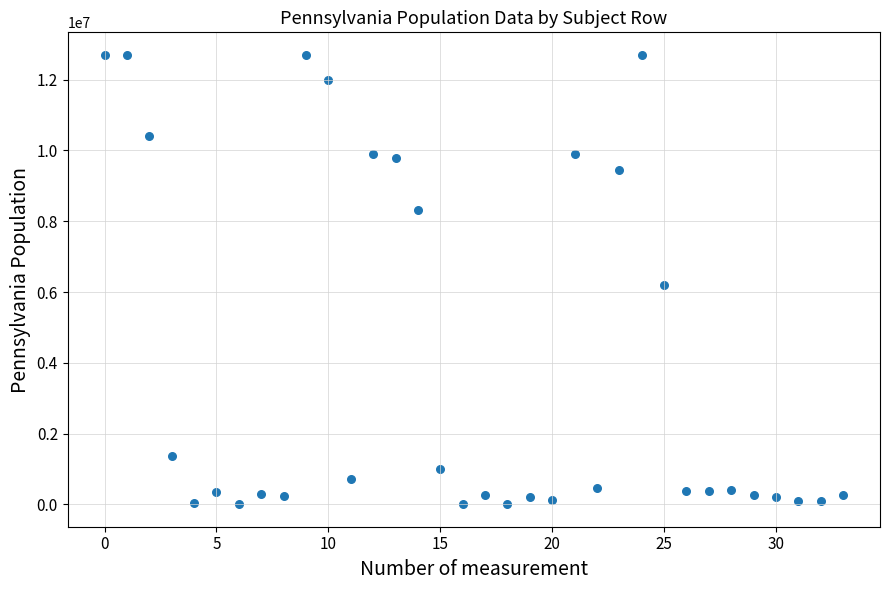

What Y value in the scatter plot is closest to 6352549?

6190363